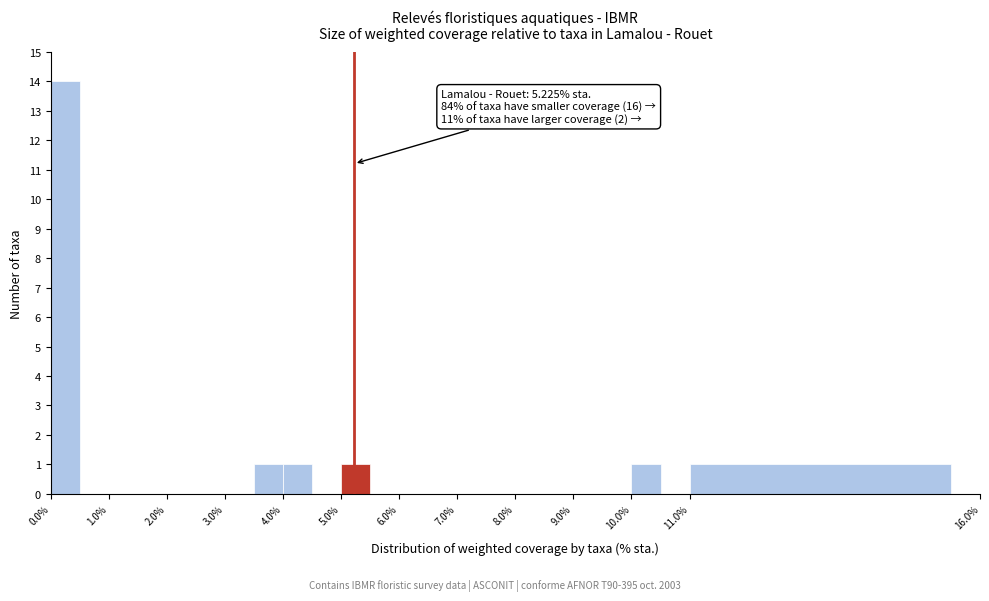

Over which range of the x-axis is the bar tallest?

0.0 to 0.5